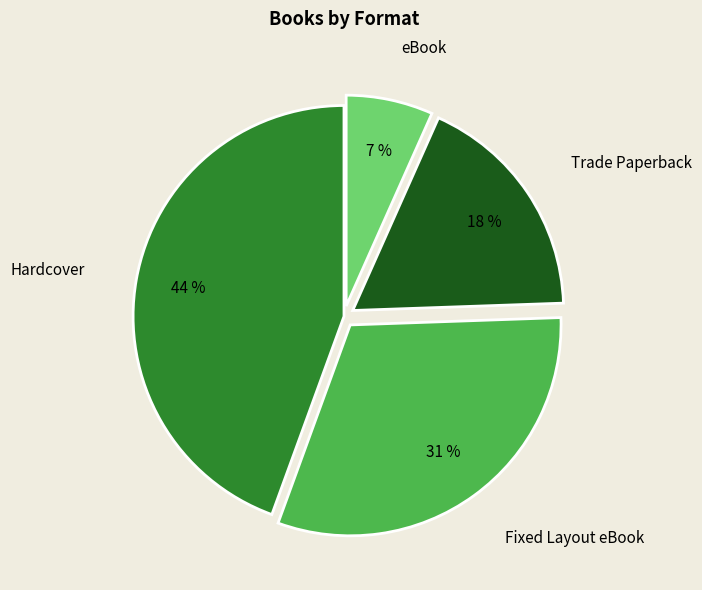

Which slice is the largest?

Hardcover